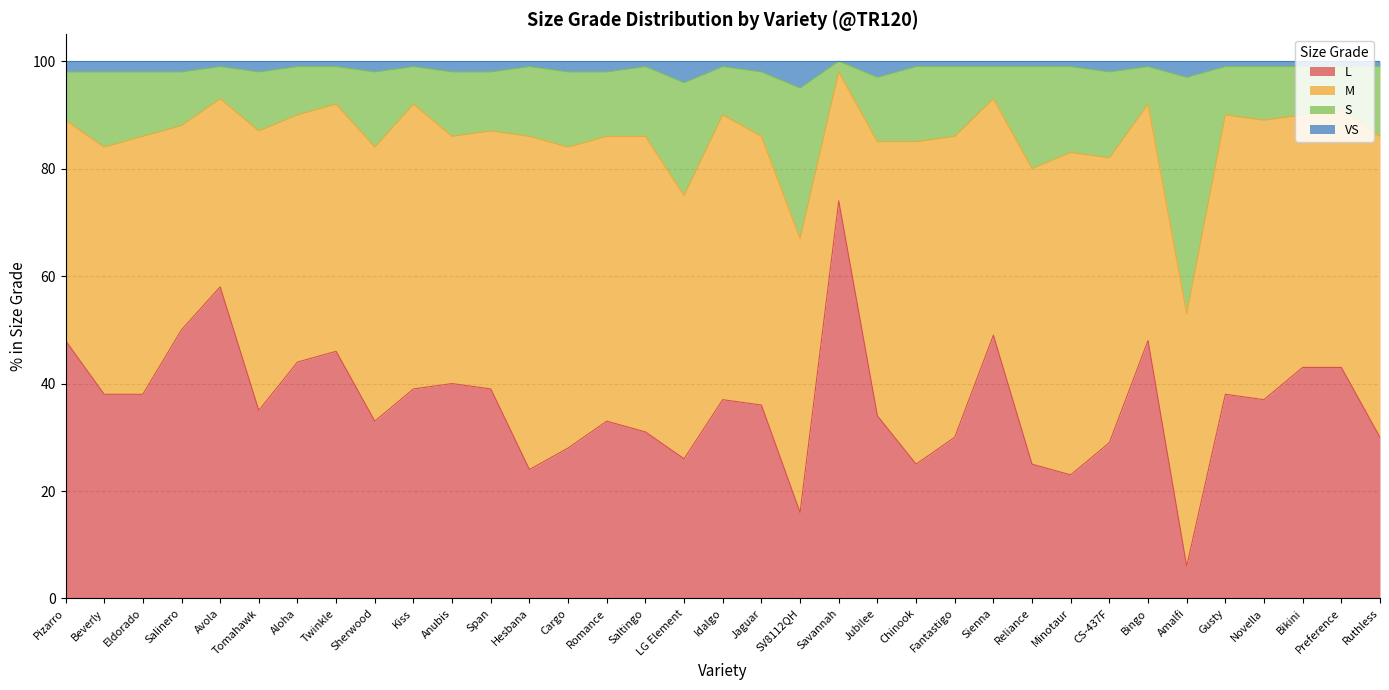

Is it true that L equals 37 at Novella?

True